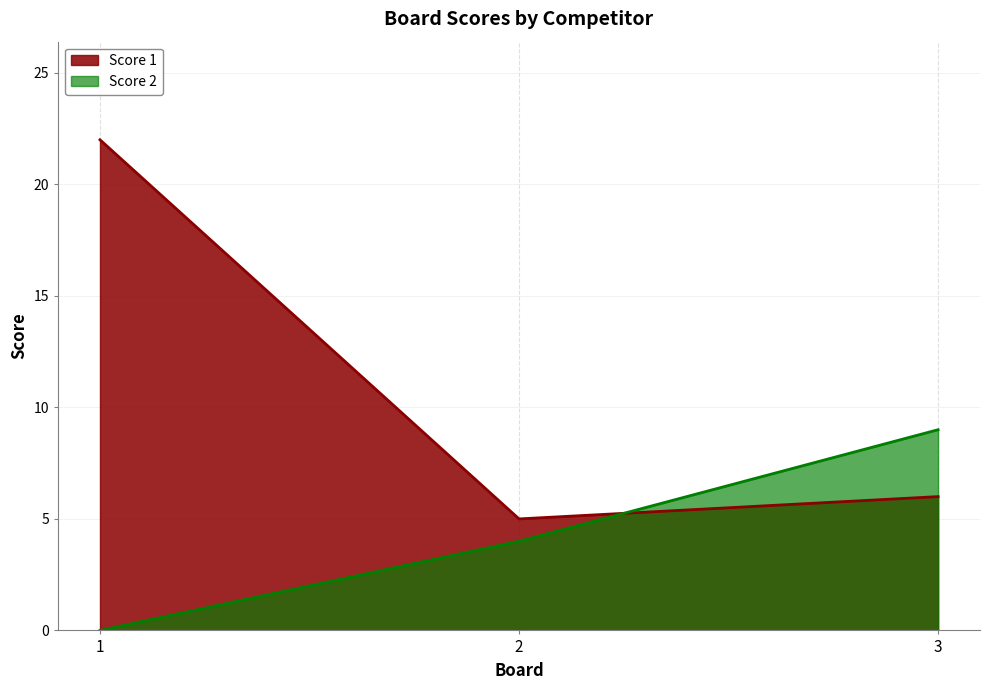

List the series in order of their overall mean, lowest first.

Score 2, Score 1